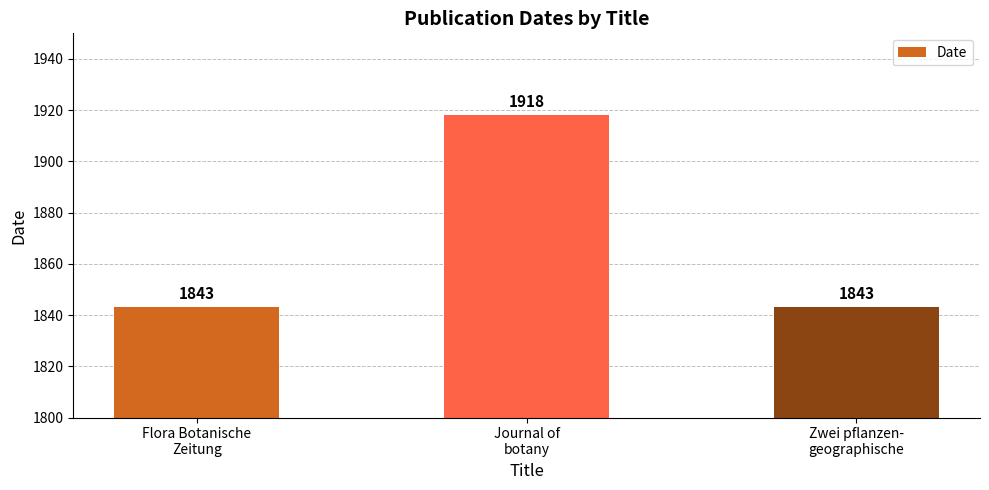

What is the average value?

1868